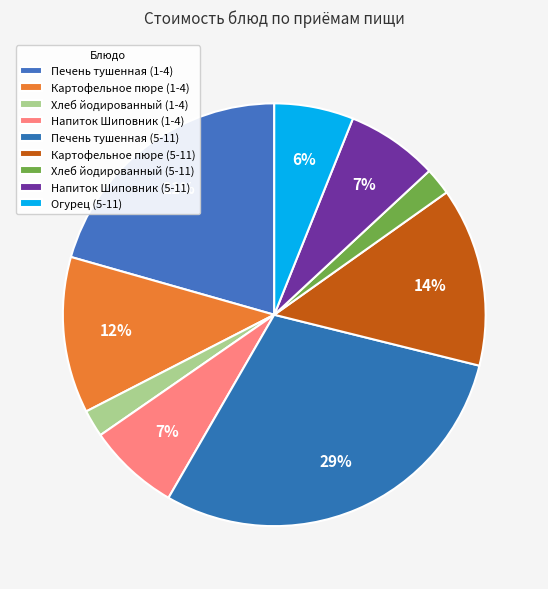

To the nearest percent, what is the combined percentage of Огурец (5-11) and Печень тушенная (1-4)?

27%